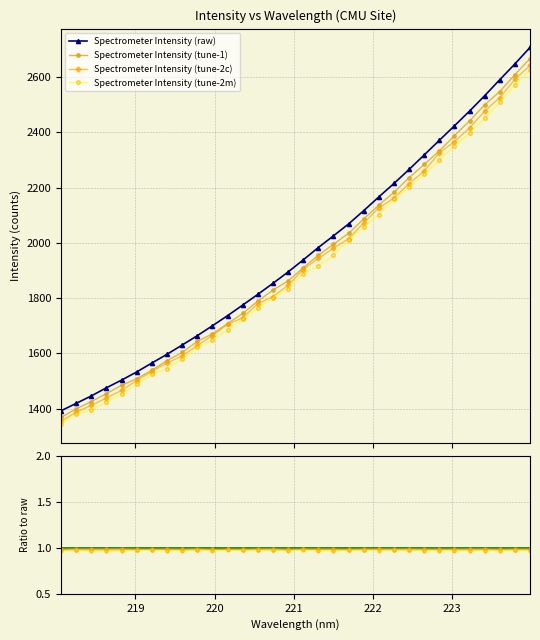

What is the greatest value displayed?

2707.2